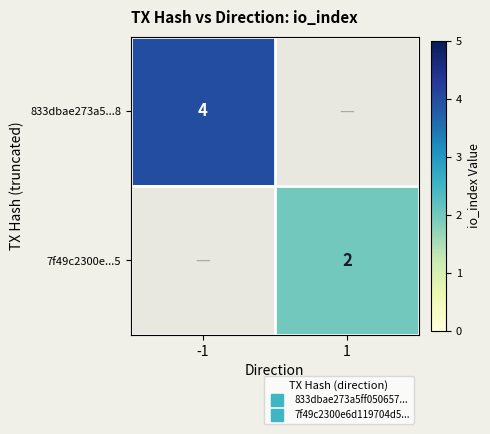

How many positive values does the 7f49c2300e...5 series have?

1